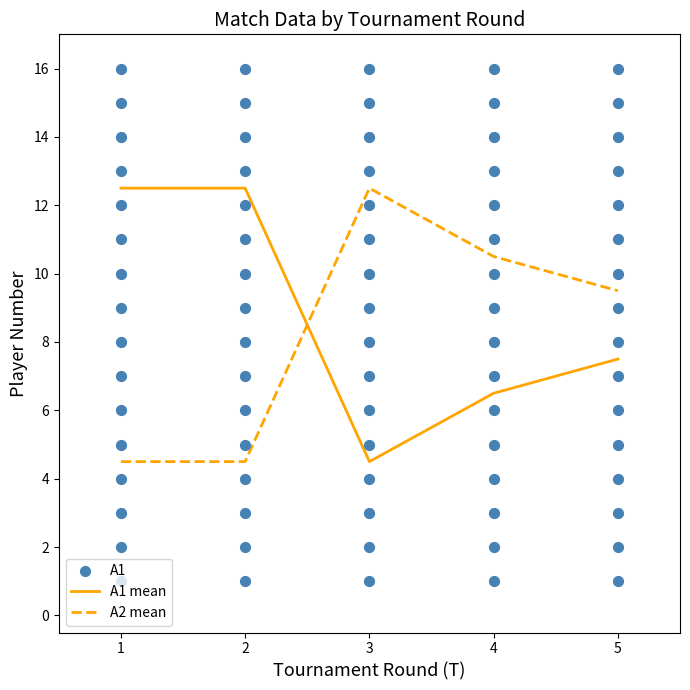

Which series reaches the minimum Y coordinate?

A1